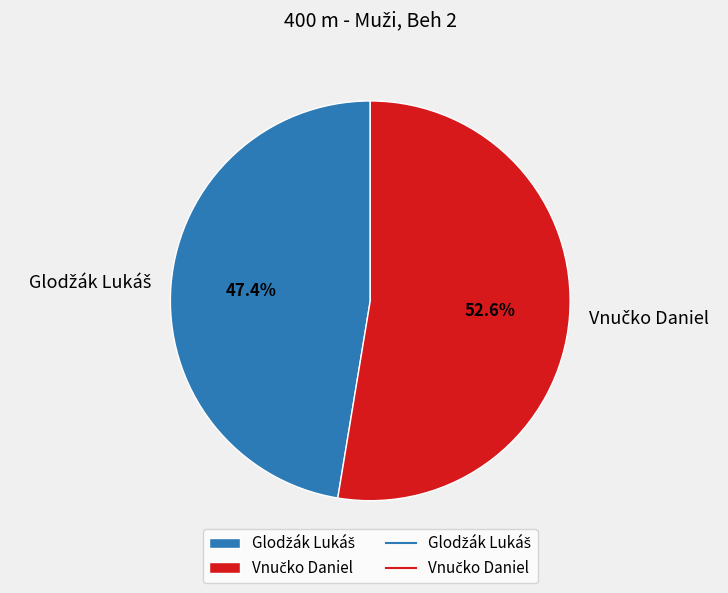

Is there a majority slice in this chart?

Yes